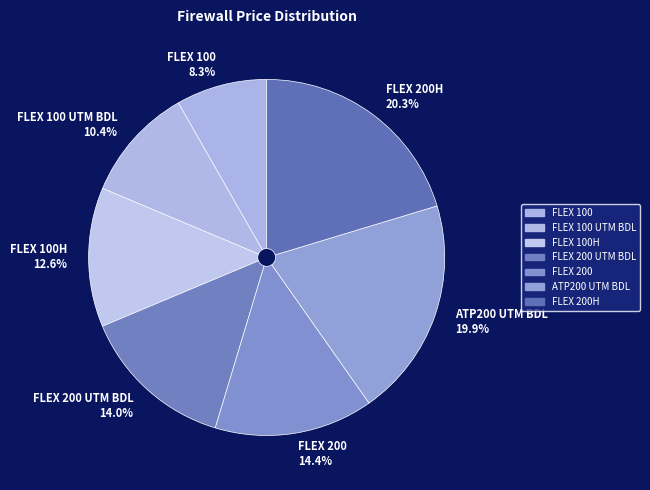

How many segments does this pie chart have?

7